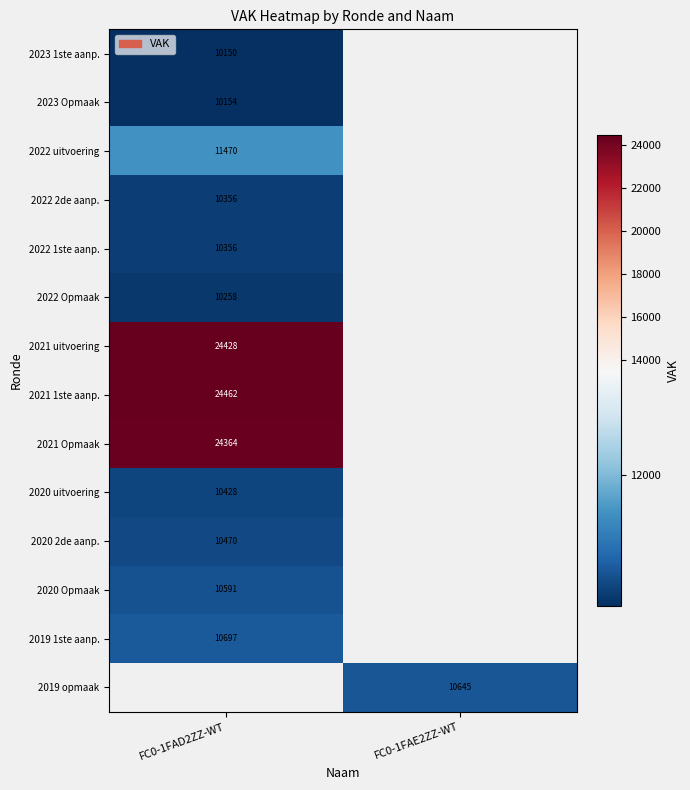

The value of 2022 1ste aanp. at FC0-1FAD2ZZ-WT is 10356. True or false?

True